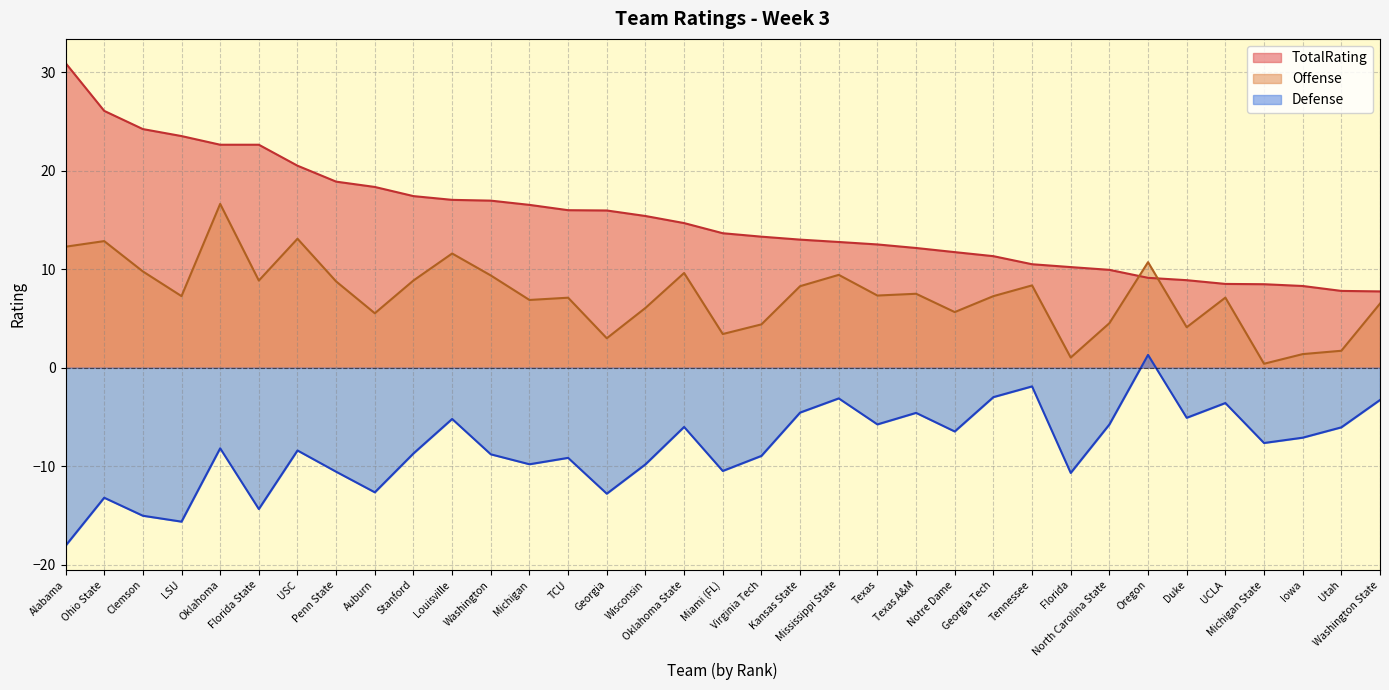

In Offense, how many points are lower than both neighbors (excluding endpoints)?

11